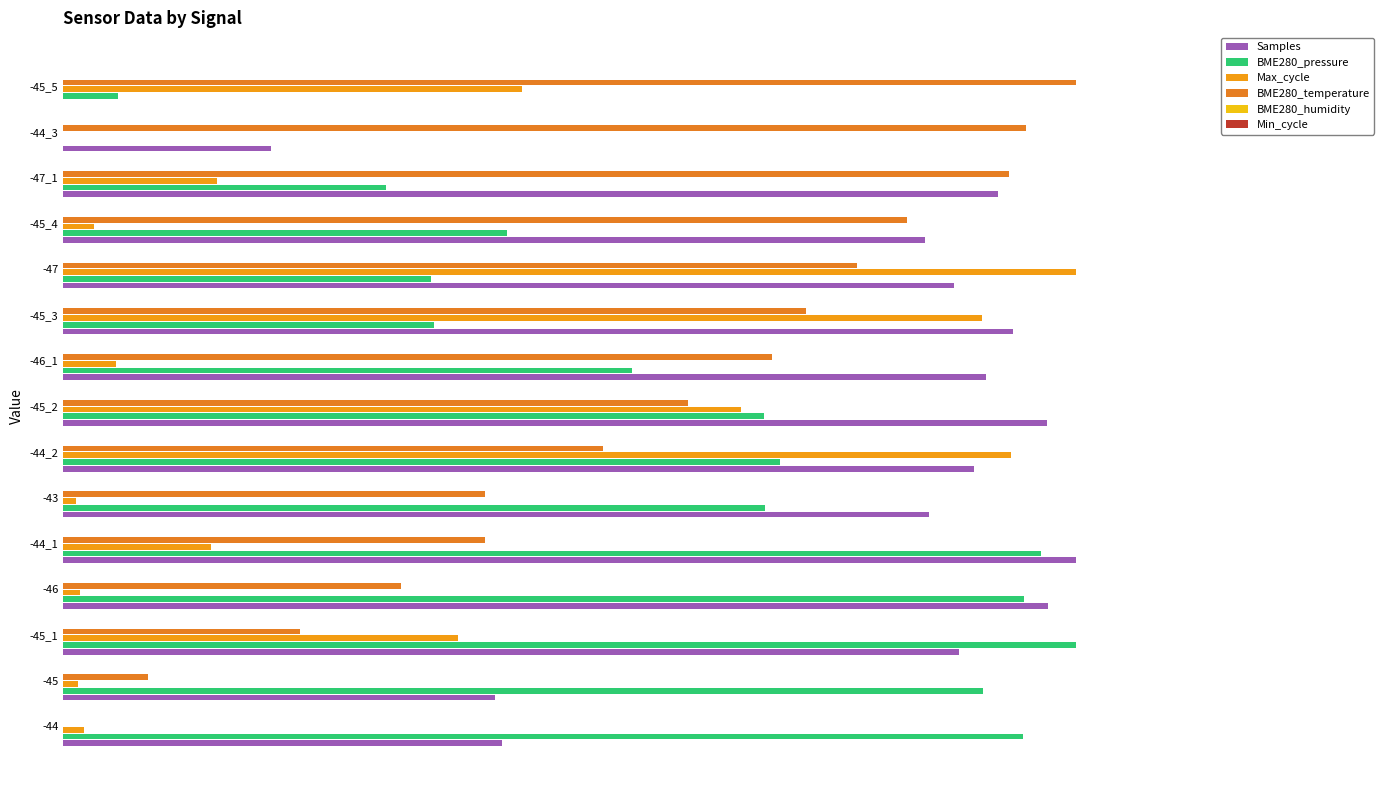

Reading right to left, what are all the values shown in this chart?

Samples: 0.0	0.2	0.9	0.9	0.9	0.9	0.9	1.0	0.9	0.9	1.0	1.0	0.9	0.4	0.4
BME280_pressure: 0.1	0.0	0.3	0.4	0.4	0.4	0.6	0.7	0.7	0.7	1.0	0.9	1.0	0.9	0.9
Max_cycle: 0.5	0.0	0.2	0.0	1.0	0.9	0.1	0.7	0.9	0.0	0.1	0.0	0.4	0.0	0.0
BME280_temperature: 1.0	0.9	0.9	0.8	0.8	0.7	0.7	0.6	0.5	0.4	0.4	0.3	0.2	0.1	0.0
BME280_humidity: 0.1	0.1	0.1	0.1	0.1	0.1	0.1	0.1	0.1	0.1	0.1	0.1	0.1	0.1	0.1
Min_cycle: 0.1	0.1	0.1	0.1	0.1	0.1	0.1	0.1	0.1	0.1	0.1	0.1	0.1	0.1	0.1